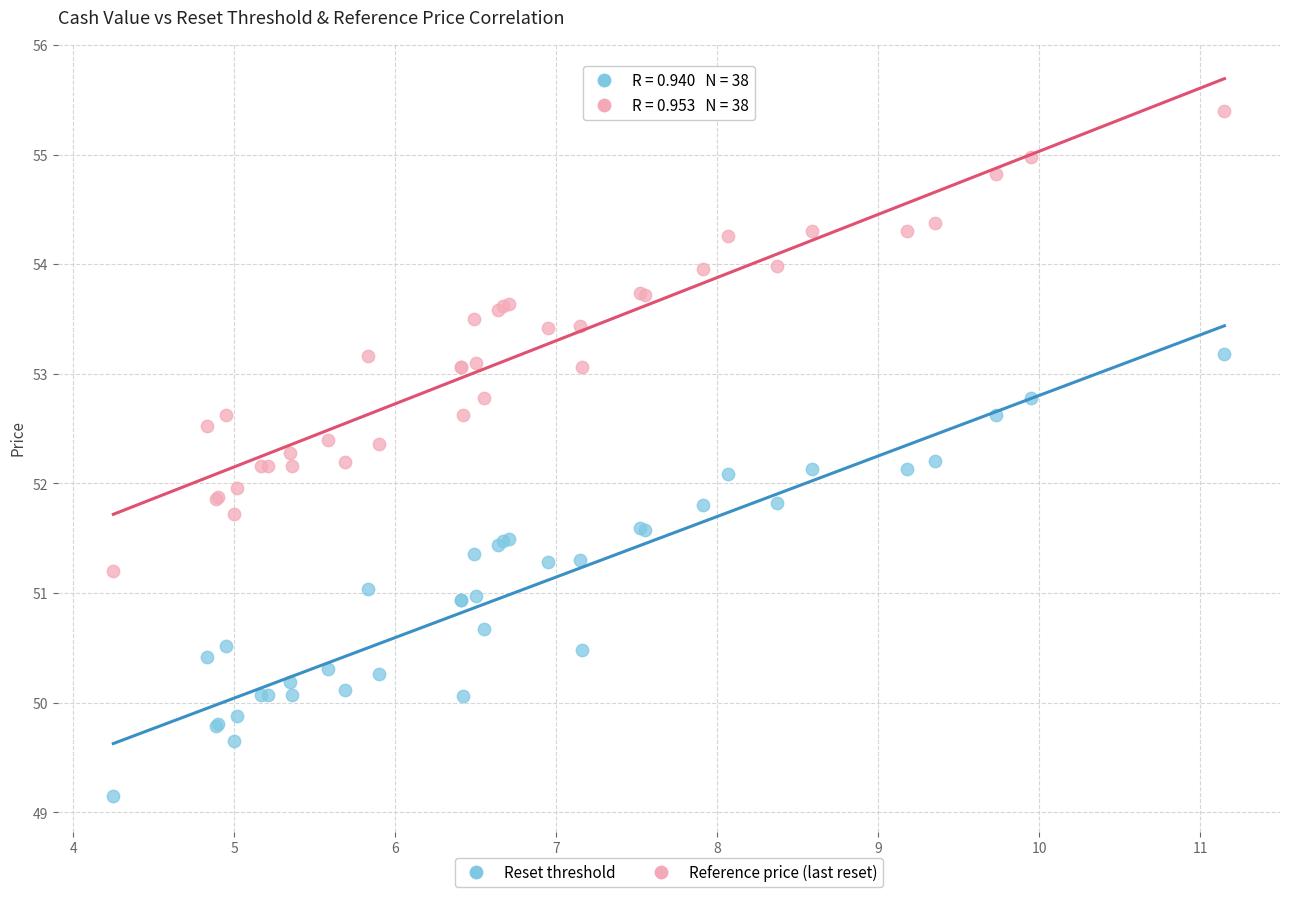

What is the X range (max minus min) for the scatter plot?

6.9